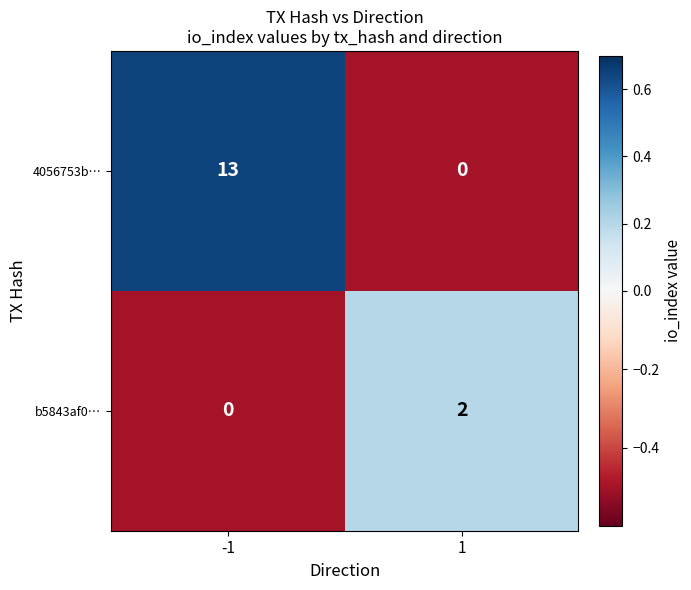

What is the sum of the 4056753b… values at 1 and -1?

13